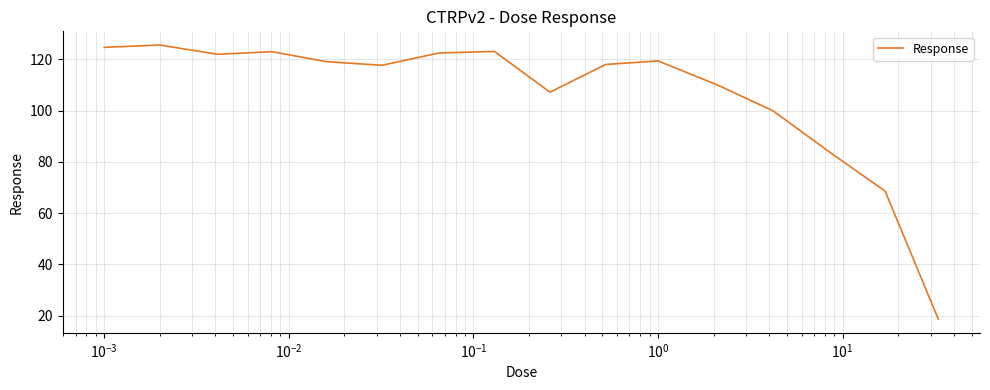

What is the maximum value shown in the chart?

125.6